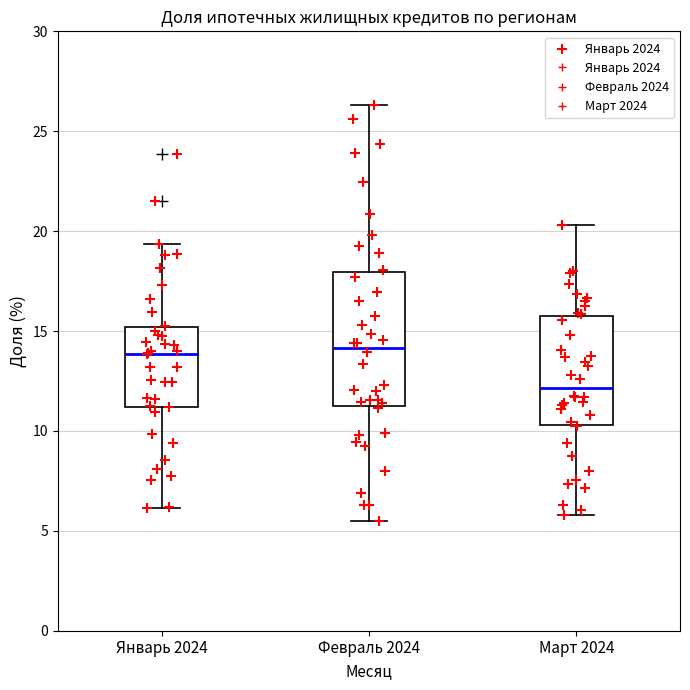

Reading left to right, read every box against the y-axis: the position of its median line, the range the box covers, and the ends of its whiskers. The values are not printed on the chart, so give them approximately, as read against the axis.

Январь 2024: median 14.0, box 11.0 to 15.0, whiskers 6.0 to 19.5
Февраль 2024: median 14.0, box 11.0 to 18.0, whiskers 5.5 to 26.5
Март 2024: median 12.0, box 10.5 to 16.0, whiskers 6.0 to 20.5